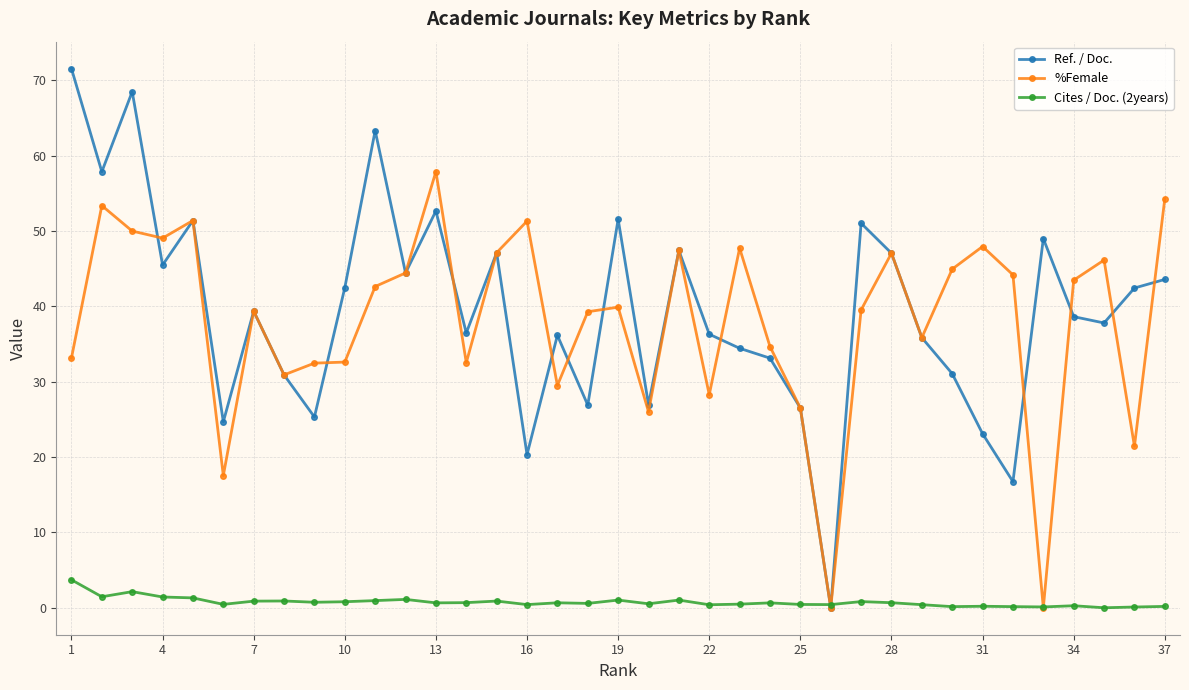

Rank the series by their maximum value, from lowest to highest.

Cites / Doc. (2years), %Female, Ref. / Doc.